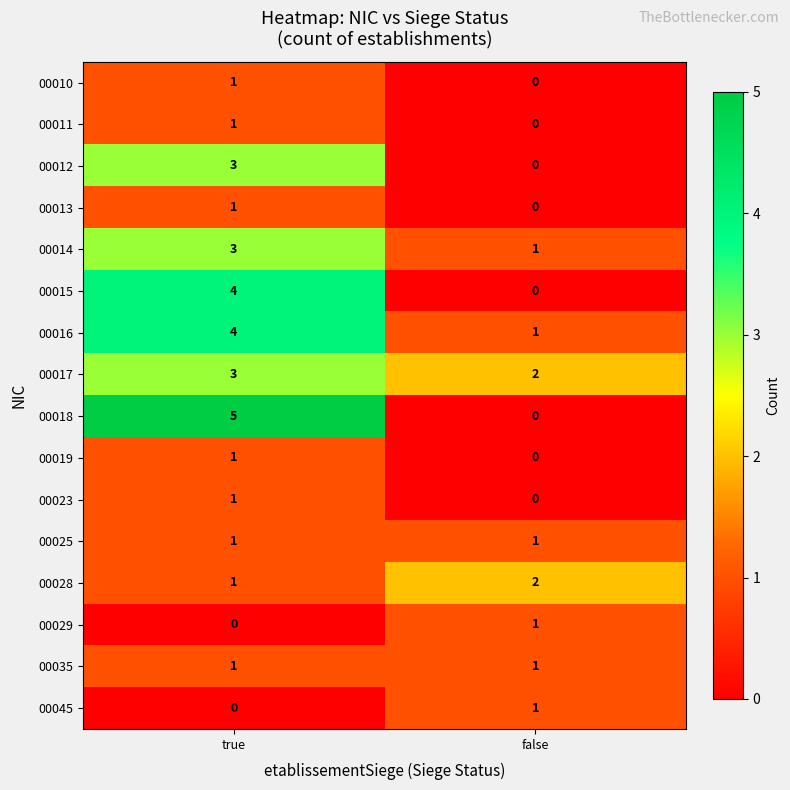

List the labels in order of 00014 value, largest first.

true, false